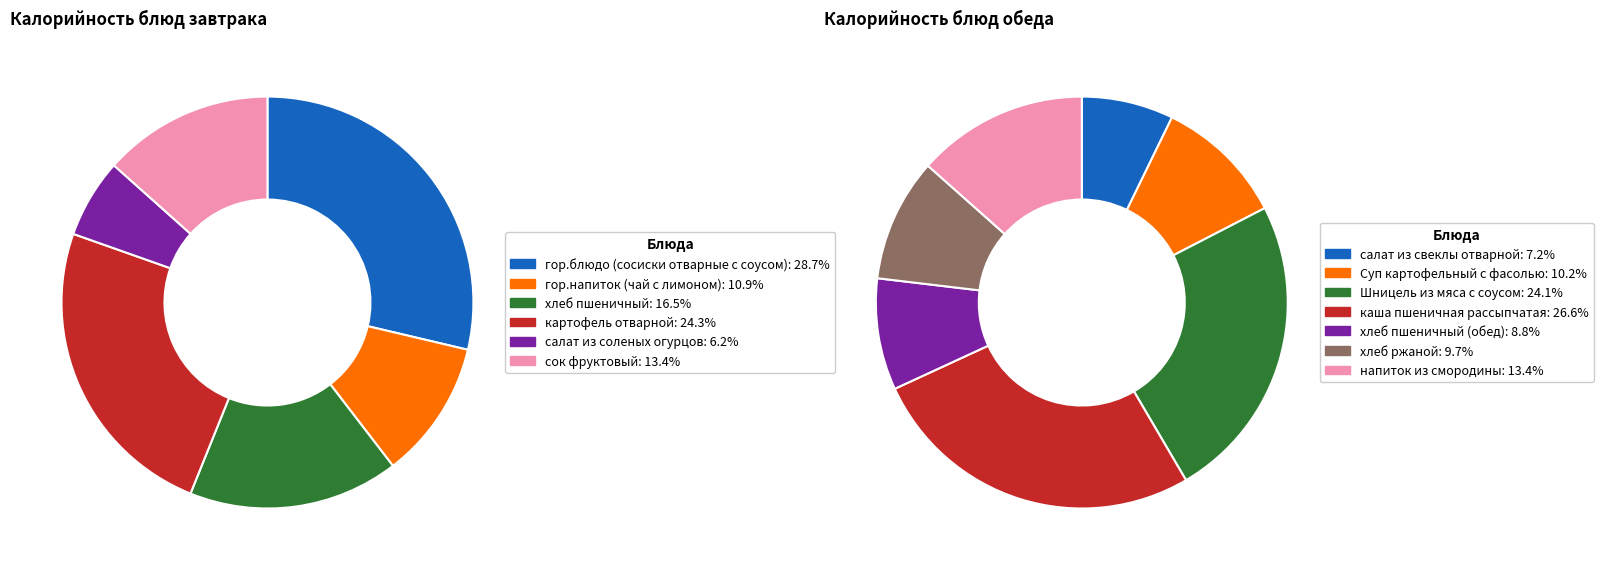

What is the total percentage of картофель отварной and гор.напиток (чай с лимоном)?

35.2%